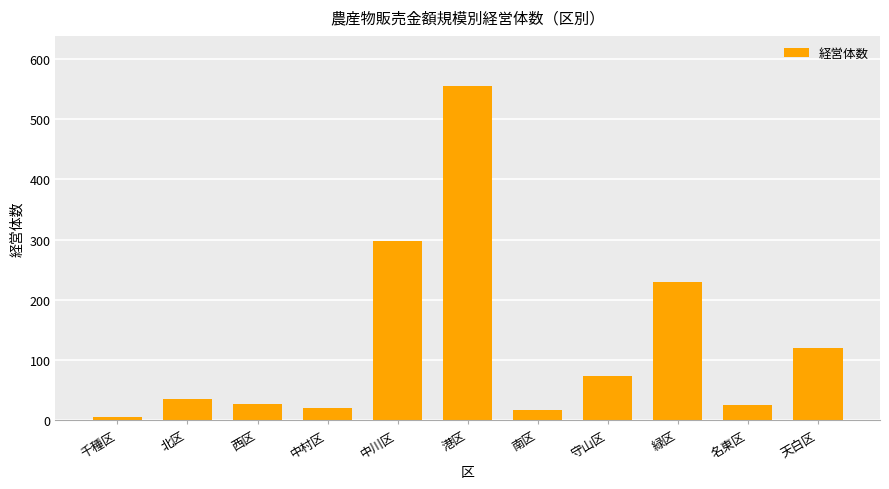

Which label corresponds to the smallest value in the chart?

千種区